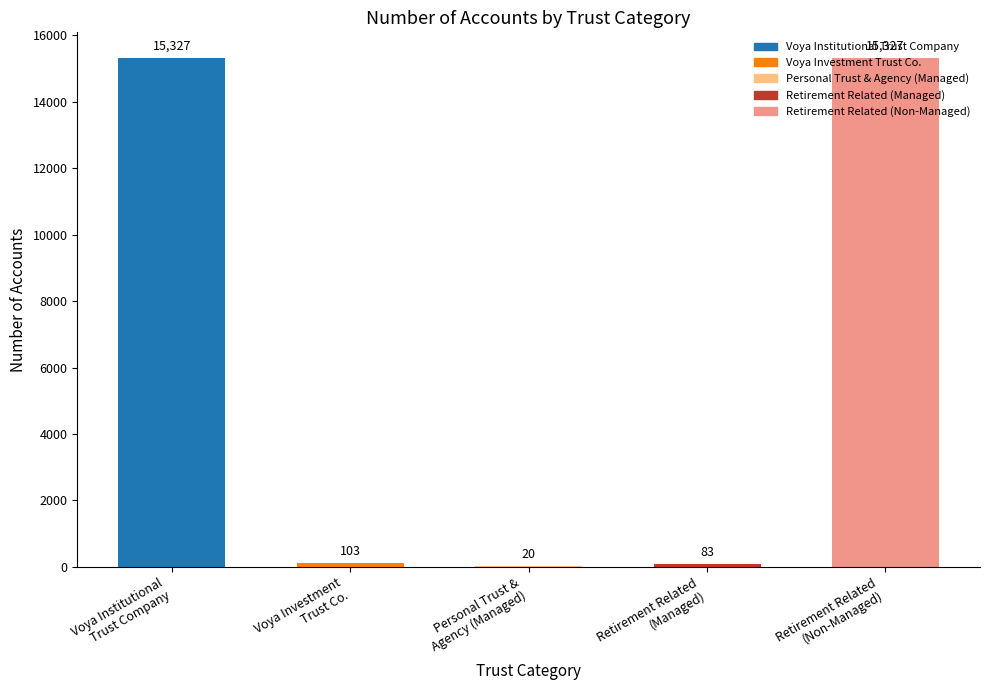

What is the maximum value shown in the chart?

15327